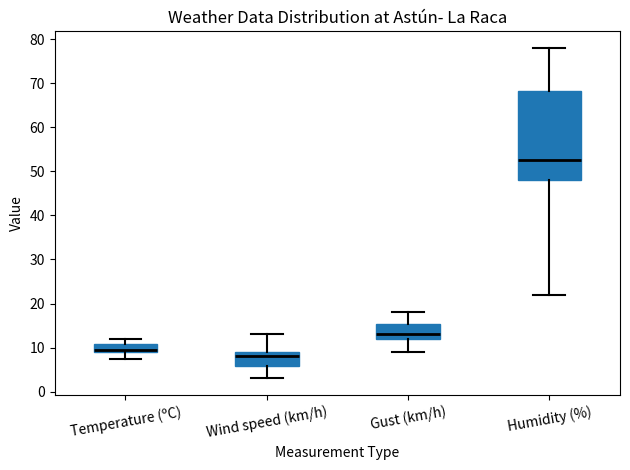

Reading left to right, read every box against the y-axis: the position of its median line, the range the box covers, and the ends of its whiskers. The values are not printed on the chart, so give them approximately, as read against the axis.

Temperature (ºC): median 9 (just above the box's lower edge), box 9 to 11, whiskers 7 to 12
Wind speed (km/h): median 8, box 6 to 9, whiskers 3 to 13
Gust (km/h): median 13, box 12 to 15, whiskers 9 to 18
Humidity (%): median 53, box 48 to 68, whiskers 22 to 78